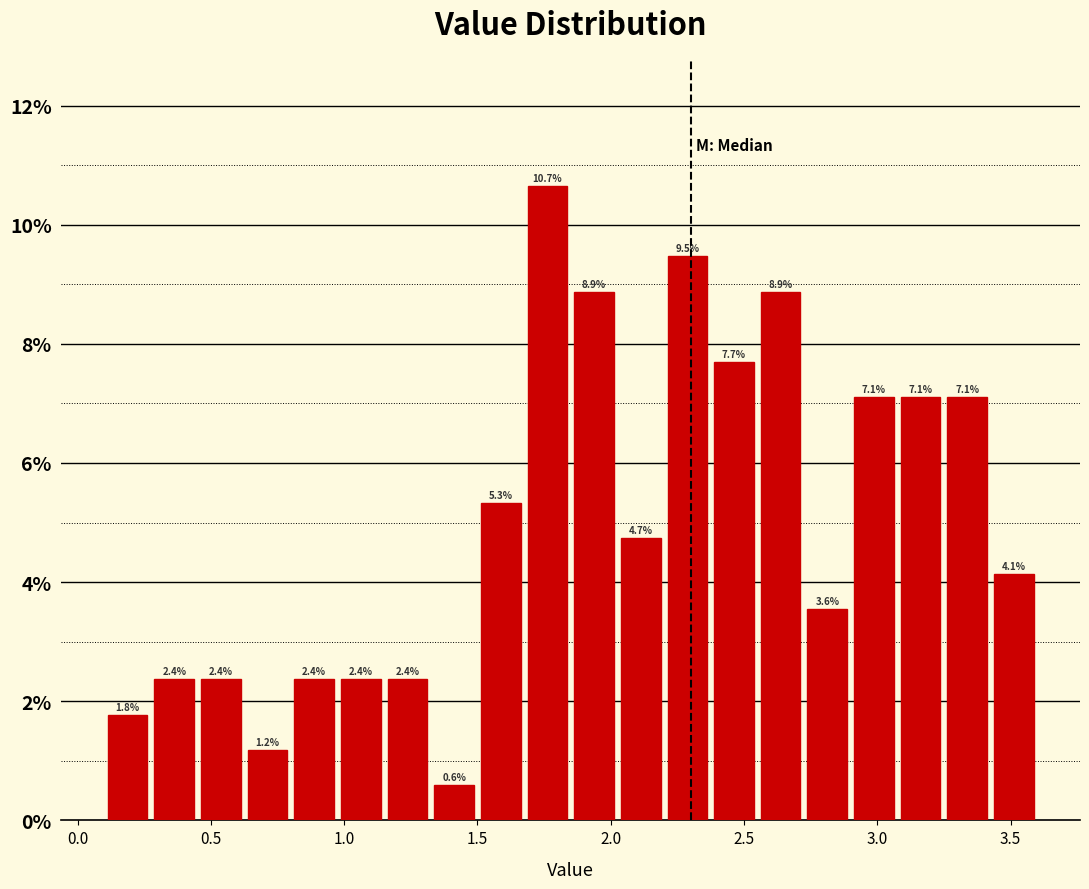

Read against the x-axis, roughly where is the centre of the tallest bar?

1.75